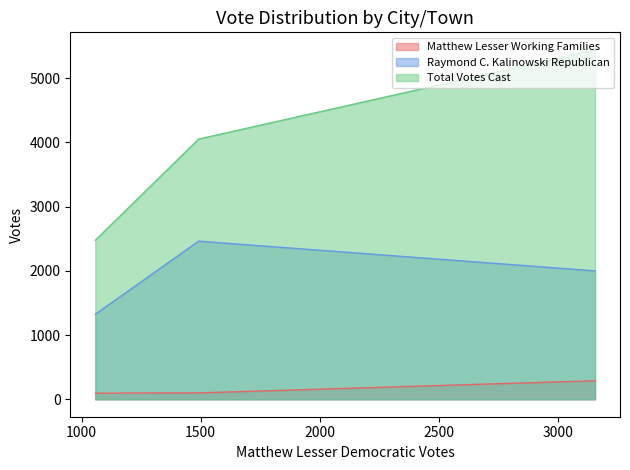

True or false: Matthew Lesser Working Families has a value of 95 at Middlefield.

True